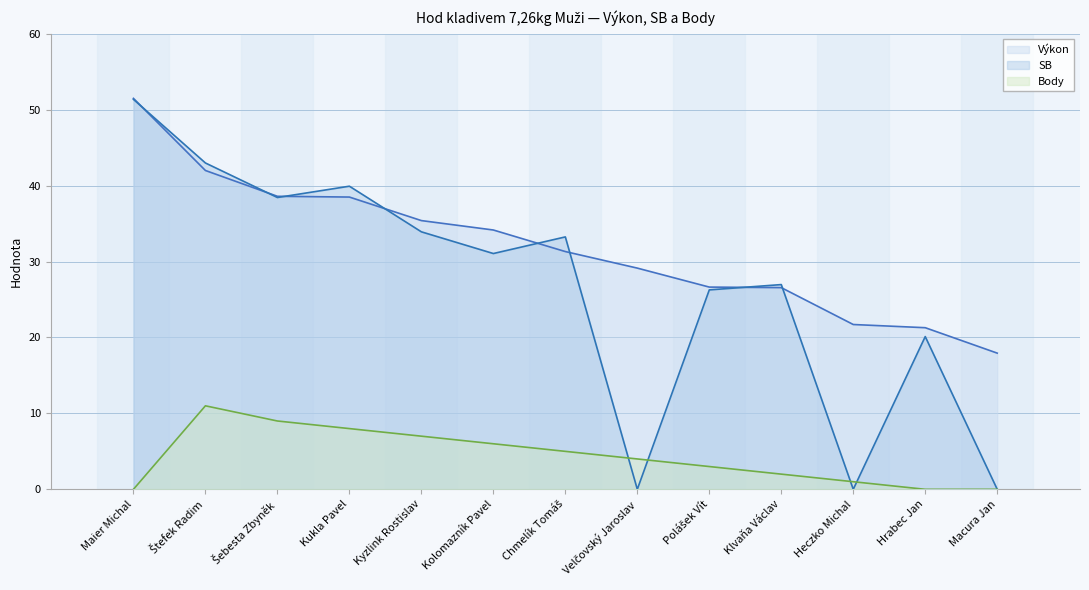

How many data points does each series have?

13